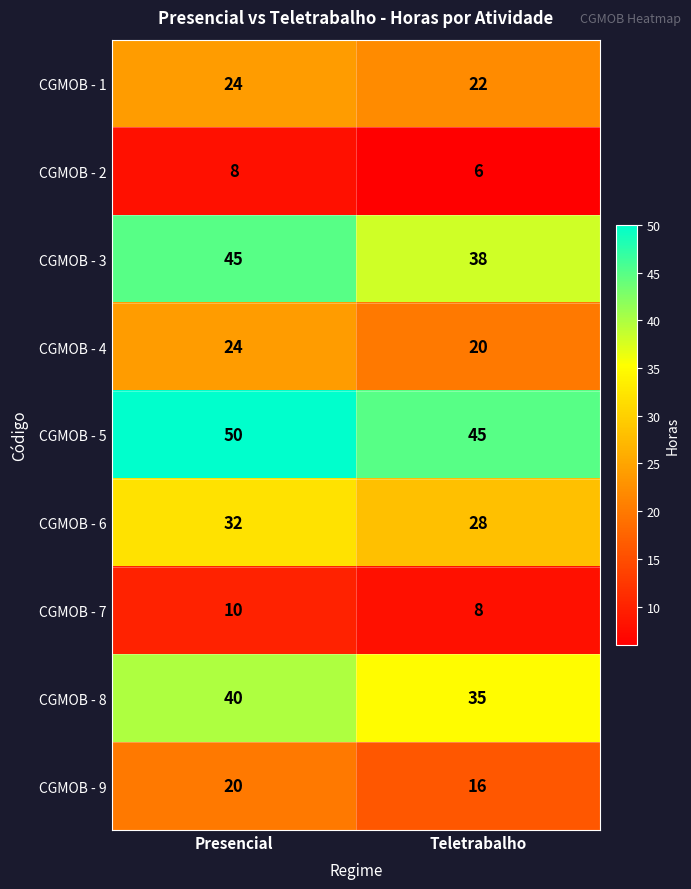

Read the CGMOB - 8 value at Teletrabalho.

35